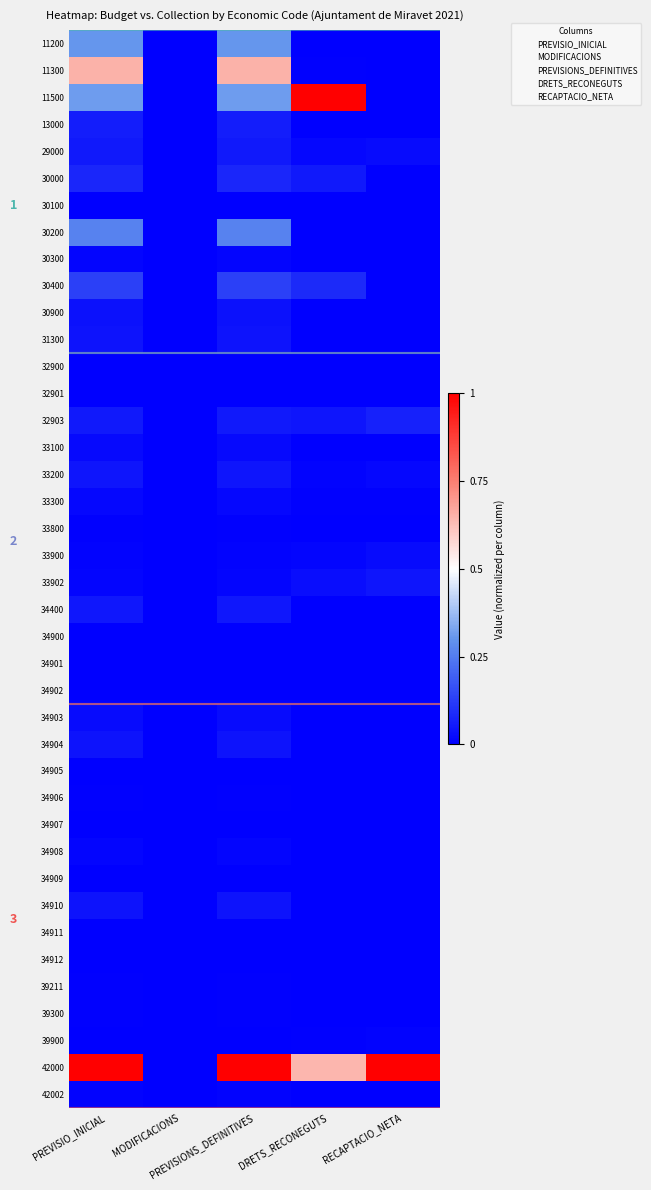

Count the 30400 values in the range 0 to 1.

5